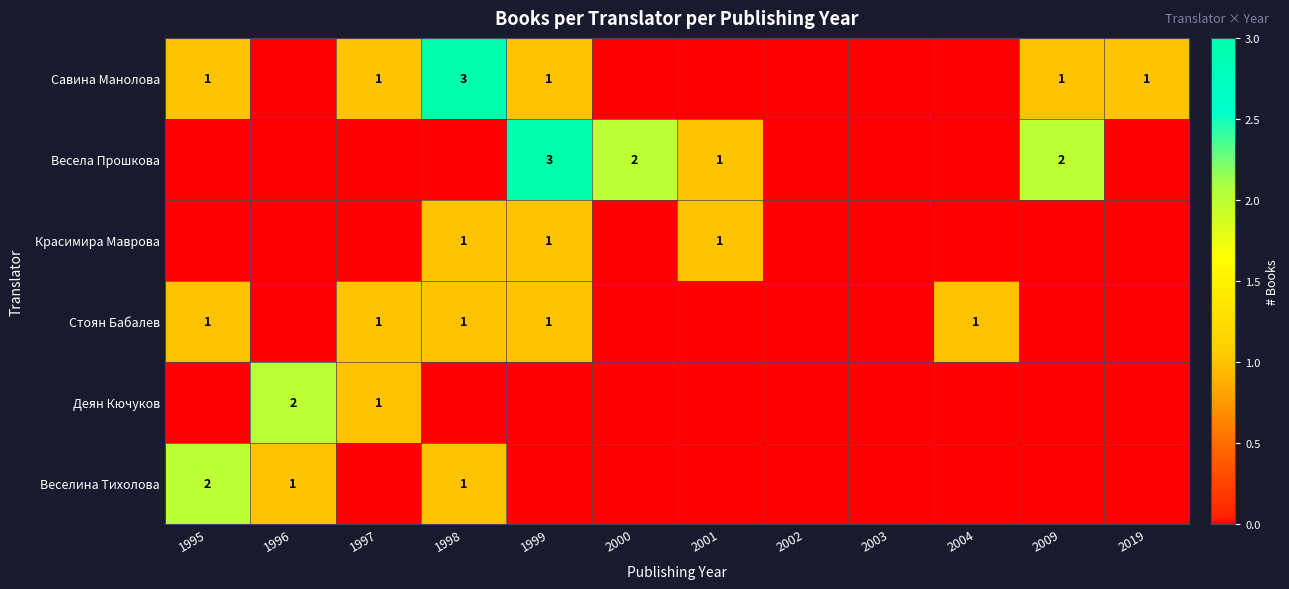

At which category is the sum across all series the highest?

1998